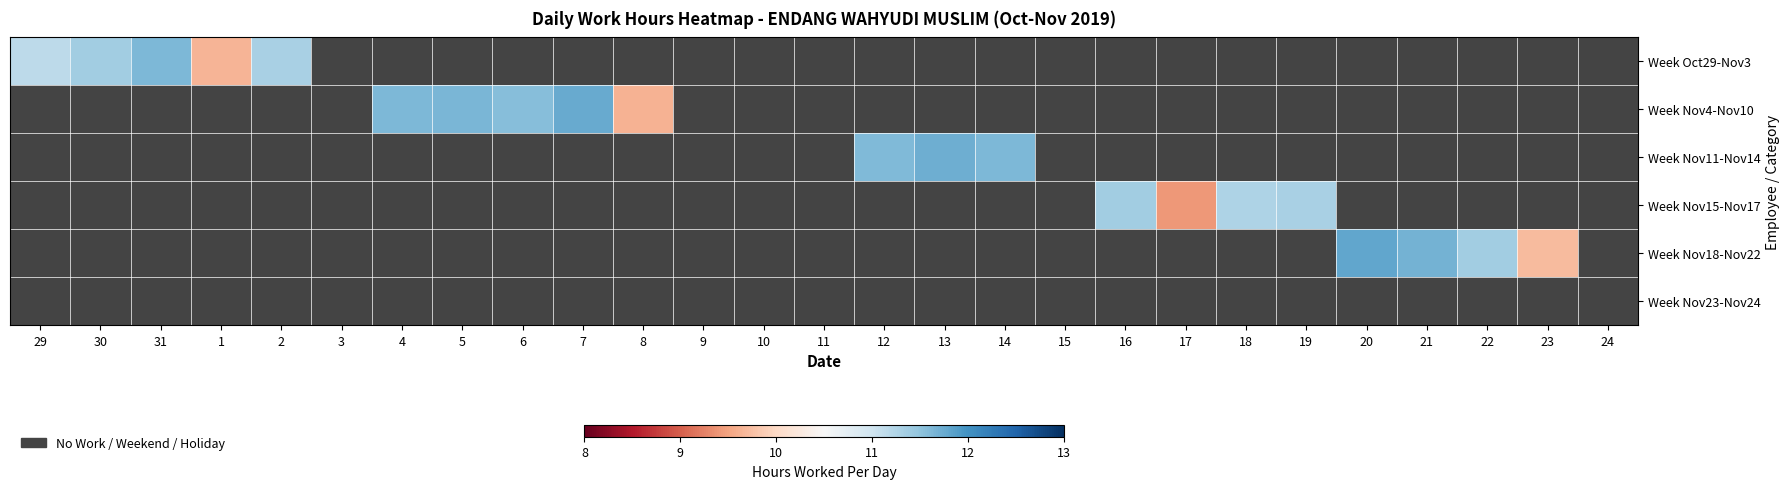

At how many categories does at least one series exceed 4?

21